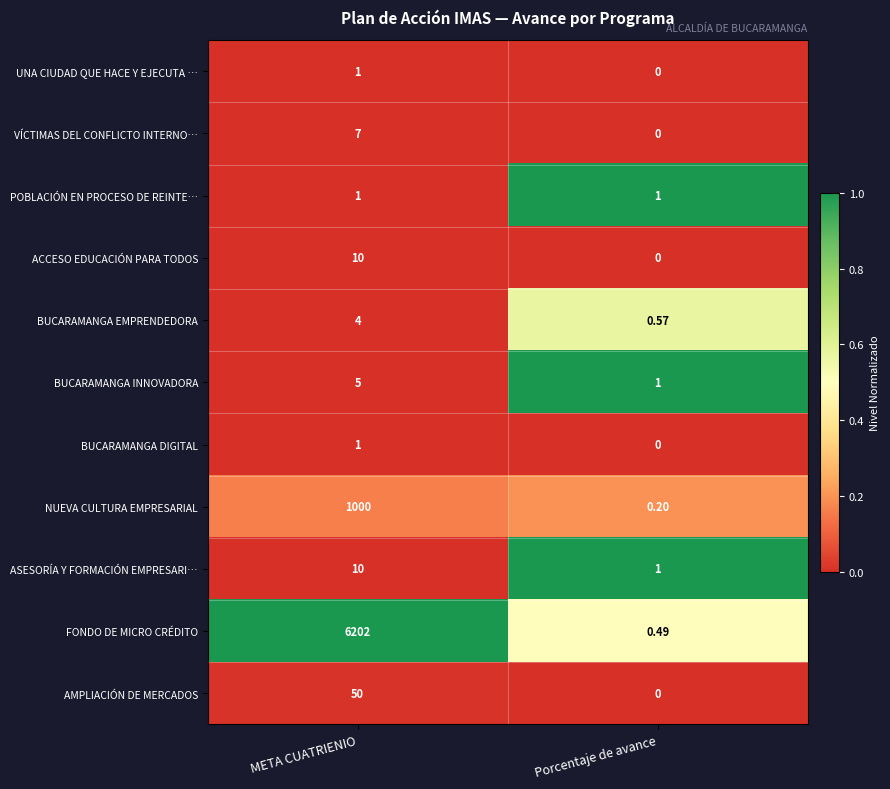

List the labels in order of BUCARAMANGA EMPRENDEDORA value, smallest first.

Porcentaje de avance, META CUATRIENIO